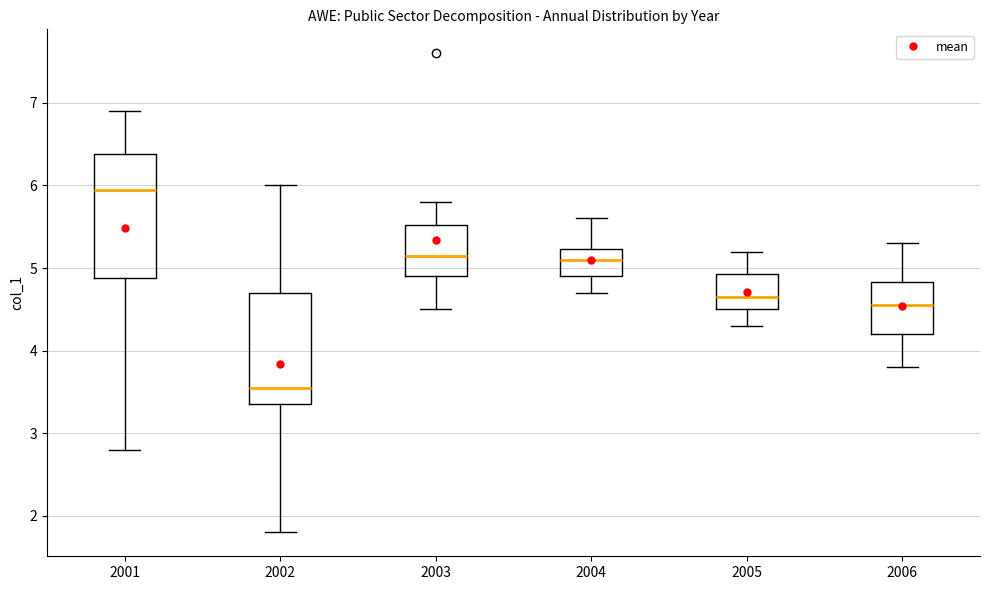

Where is the upper edge of the box at x = 2006 on the y-axis? The values are not printed on the chart, so give them approximately, as read against the axis.

4.8